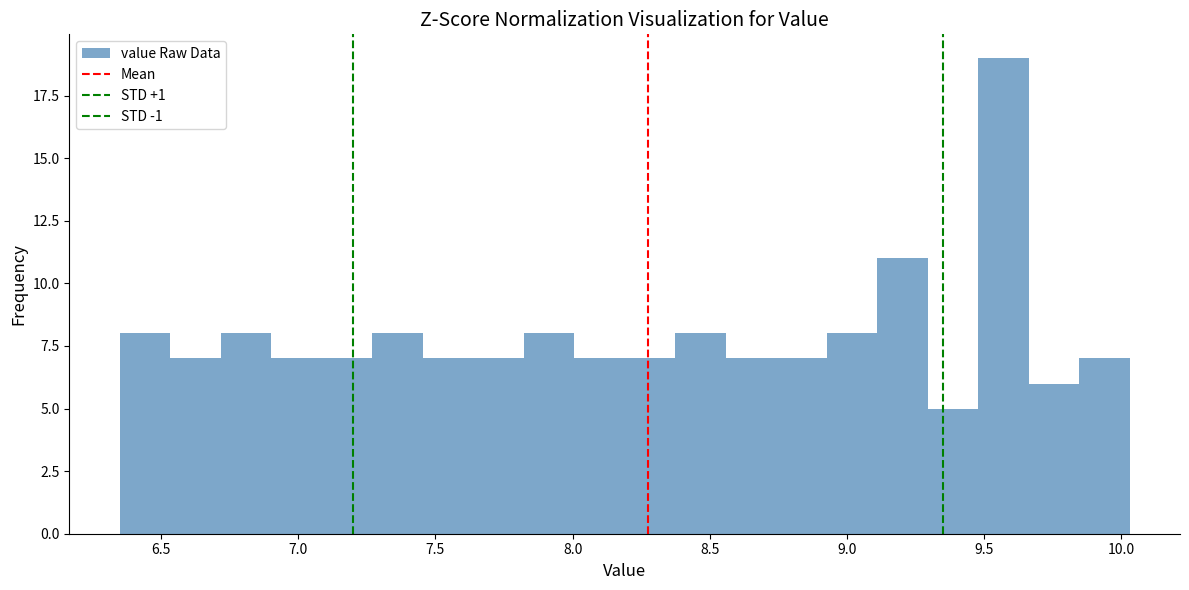

Read against the x-axis, roughly where is the centre of the tallest bar?

9.55